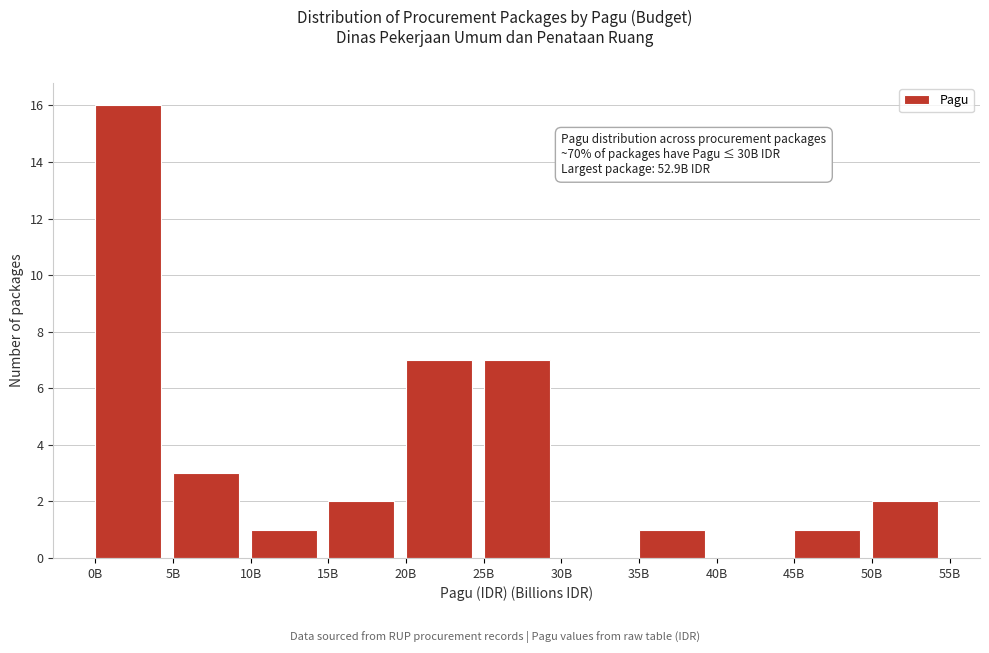

Reading right to left, transcribe all the data shown in this chart.

50B=2	45B=1	40B=0	35B=1	30B=0	25B=7	20B=7	15B=2	10B=1	5B=3	0B=16